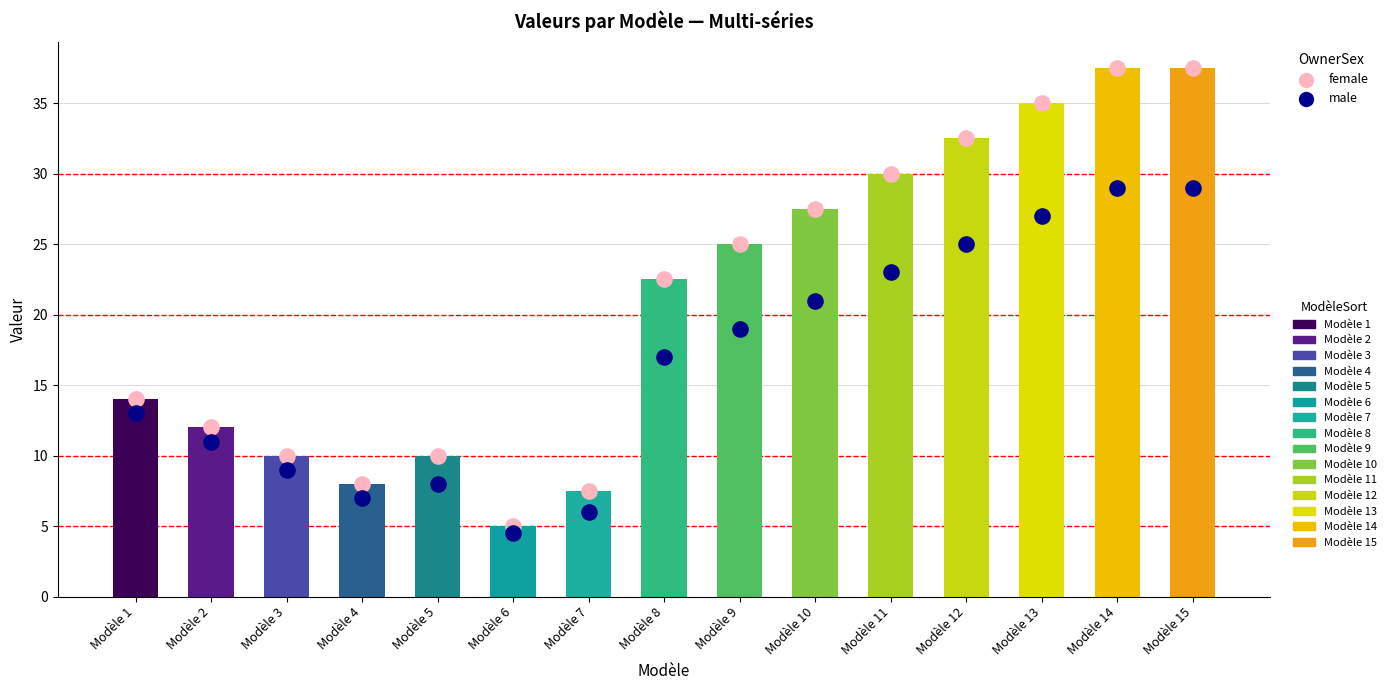

What are all the series names shown in the legend?

female, male